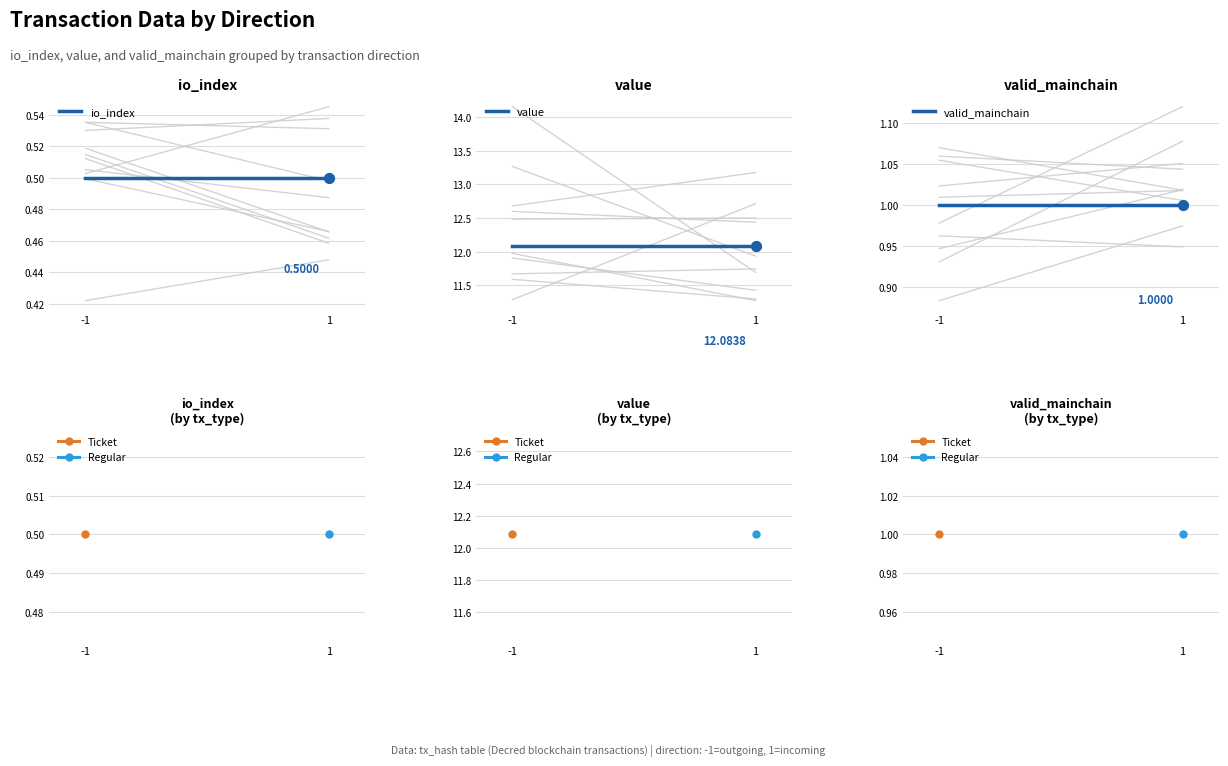

At which category is the sum across all series the highest?

-1